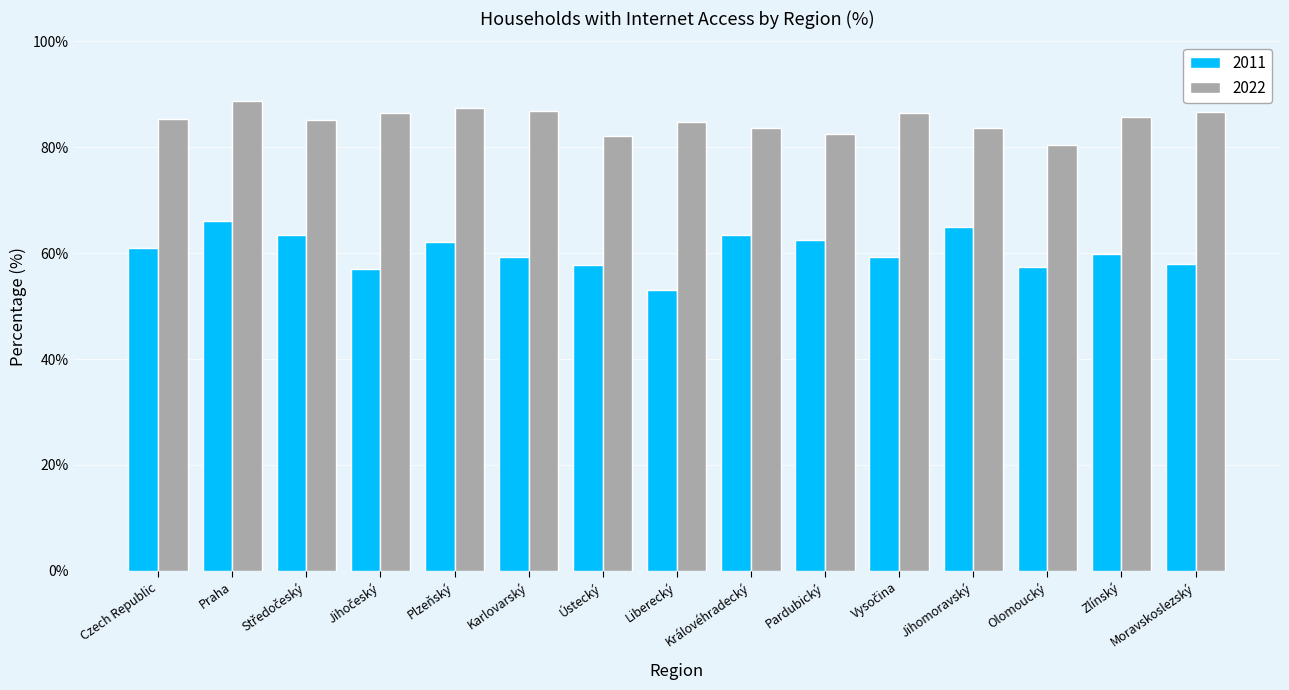

The 2022 series shows 40.4 at Ústecký. True or false?

False